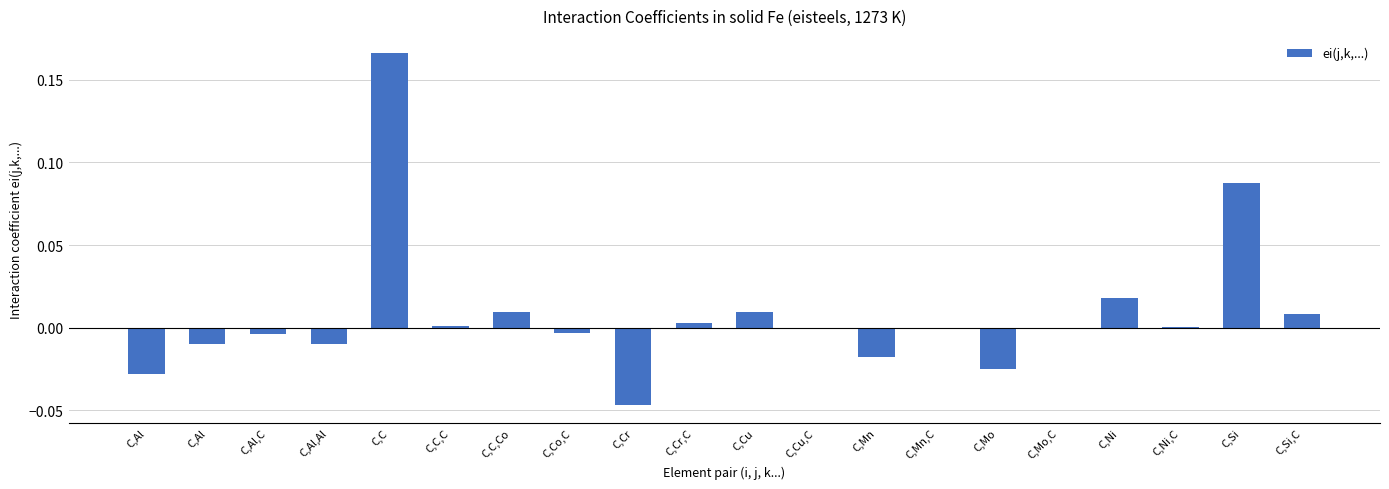

How many categories are shown in the chart?

20